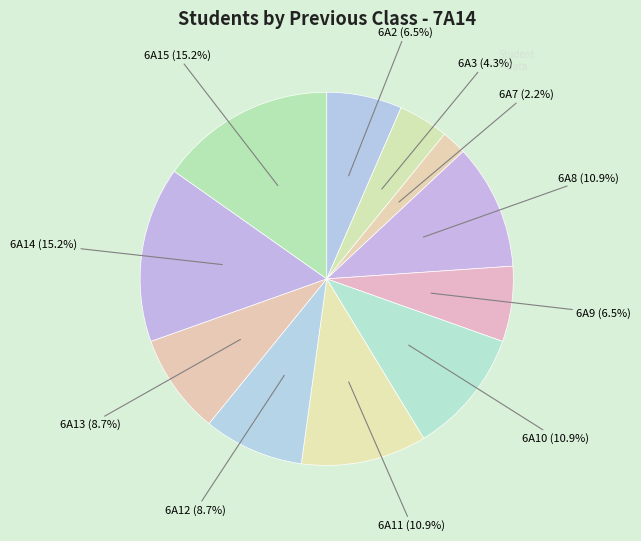

Count the number of slices in the pie.

11